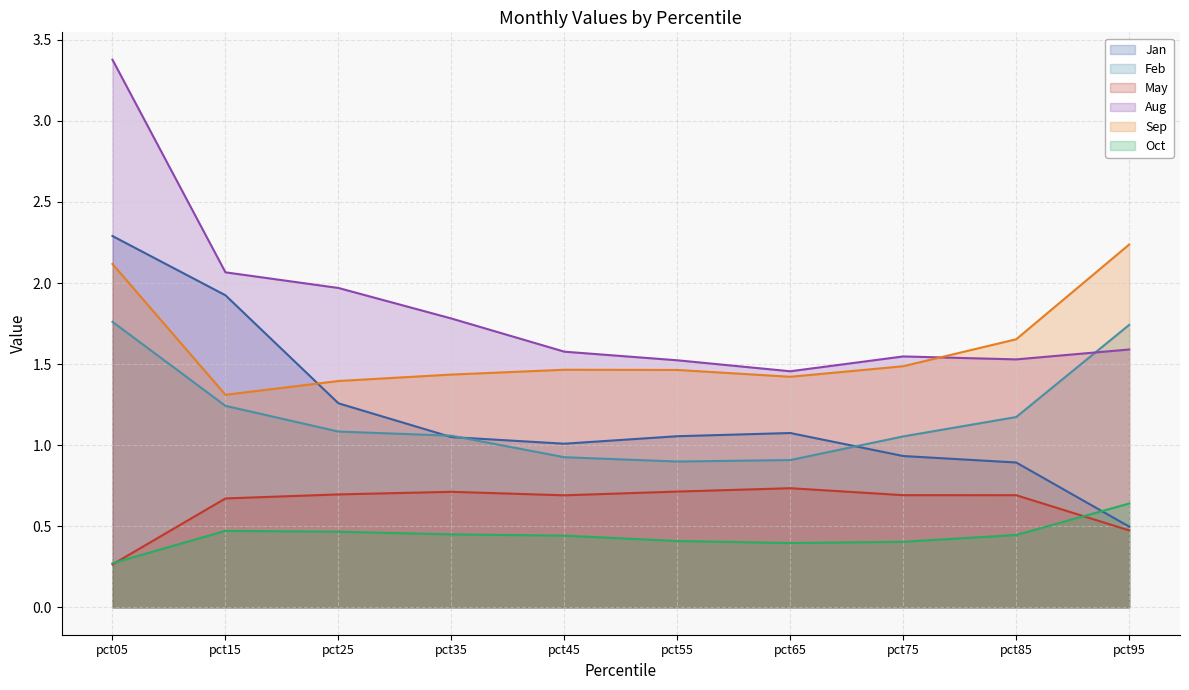

After their last crossing, which series has the higher values: Aug or Feb?

Feb